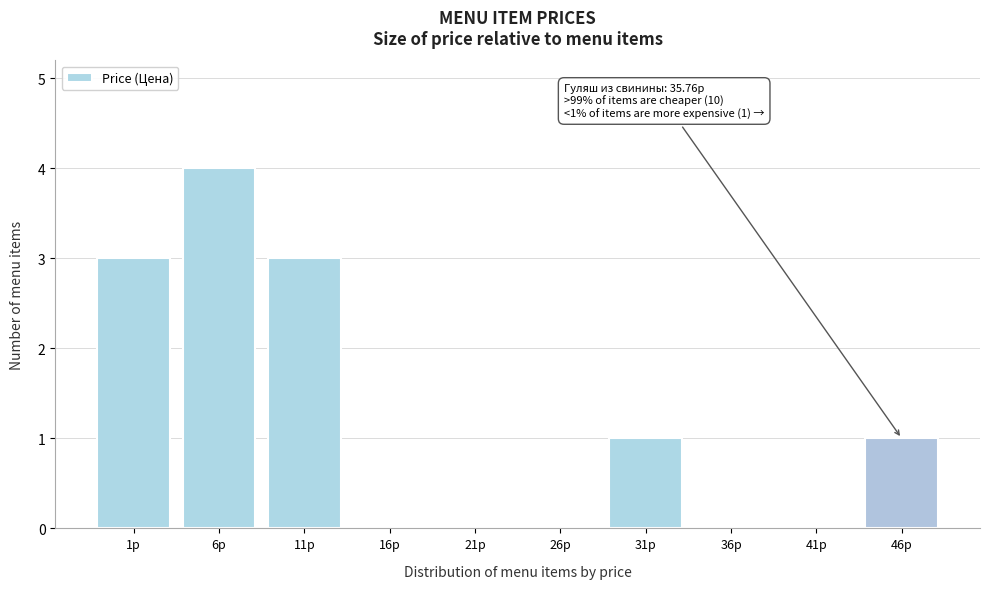

Reading right to left, what are all the values shown in this chart?

46р=1	41р=0	36р=0	31р=1	26р=0	21р=0	16р=0	11р=3	6р=4	1р=3